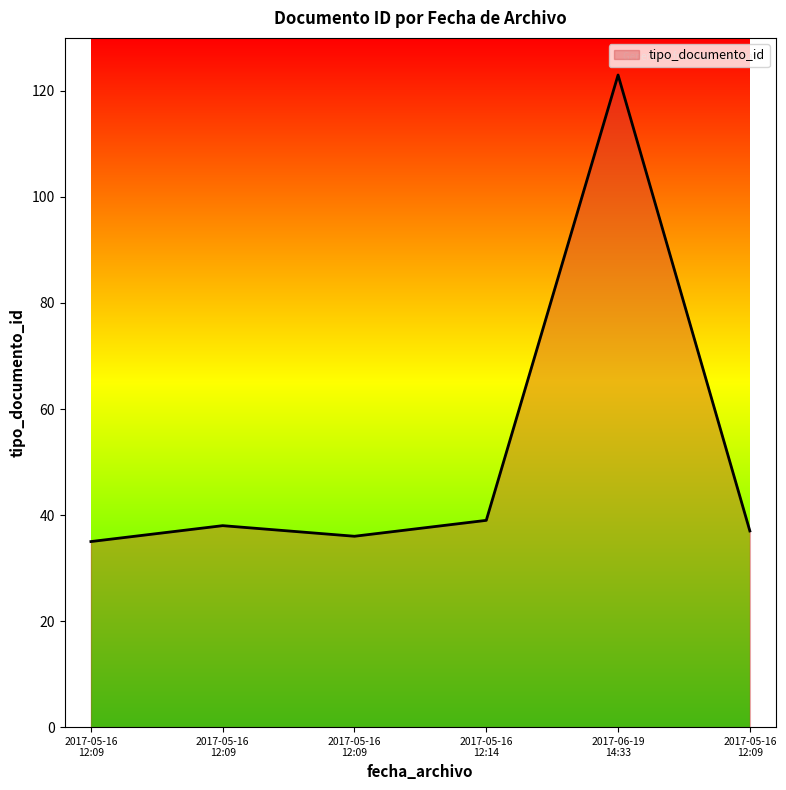

Does the chart display data point markers on the line(s)?

No